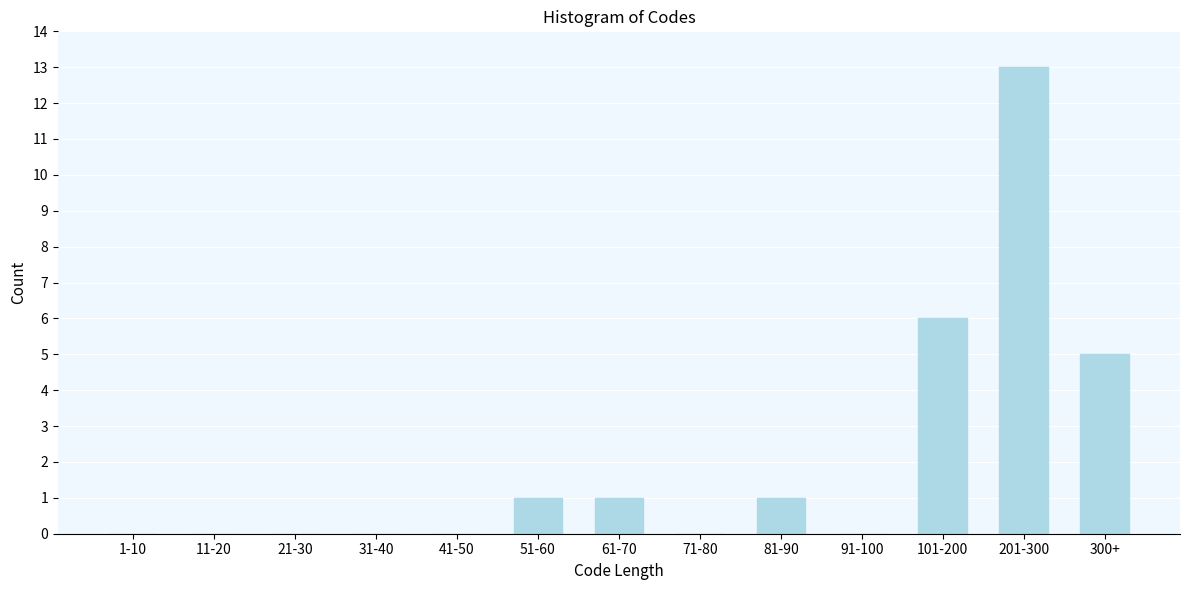

Reading right to left, transcribe all the data shown in this chart.

300+=5	201-300=13	101-200=6	91-100=0	81-90=1	71-80=0	61-70=1	51-60=1	41-50=0	31-40=0	21-30=0	11-20=0	1-10=0